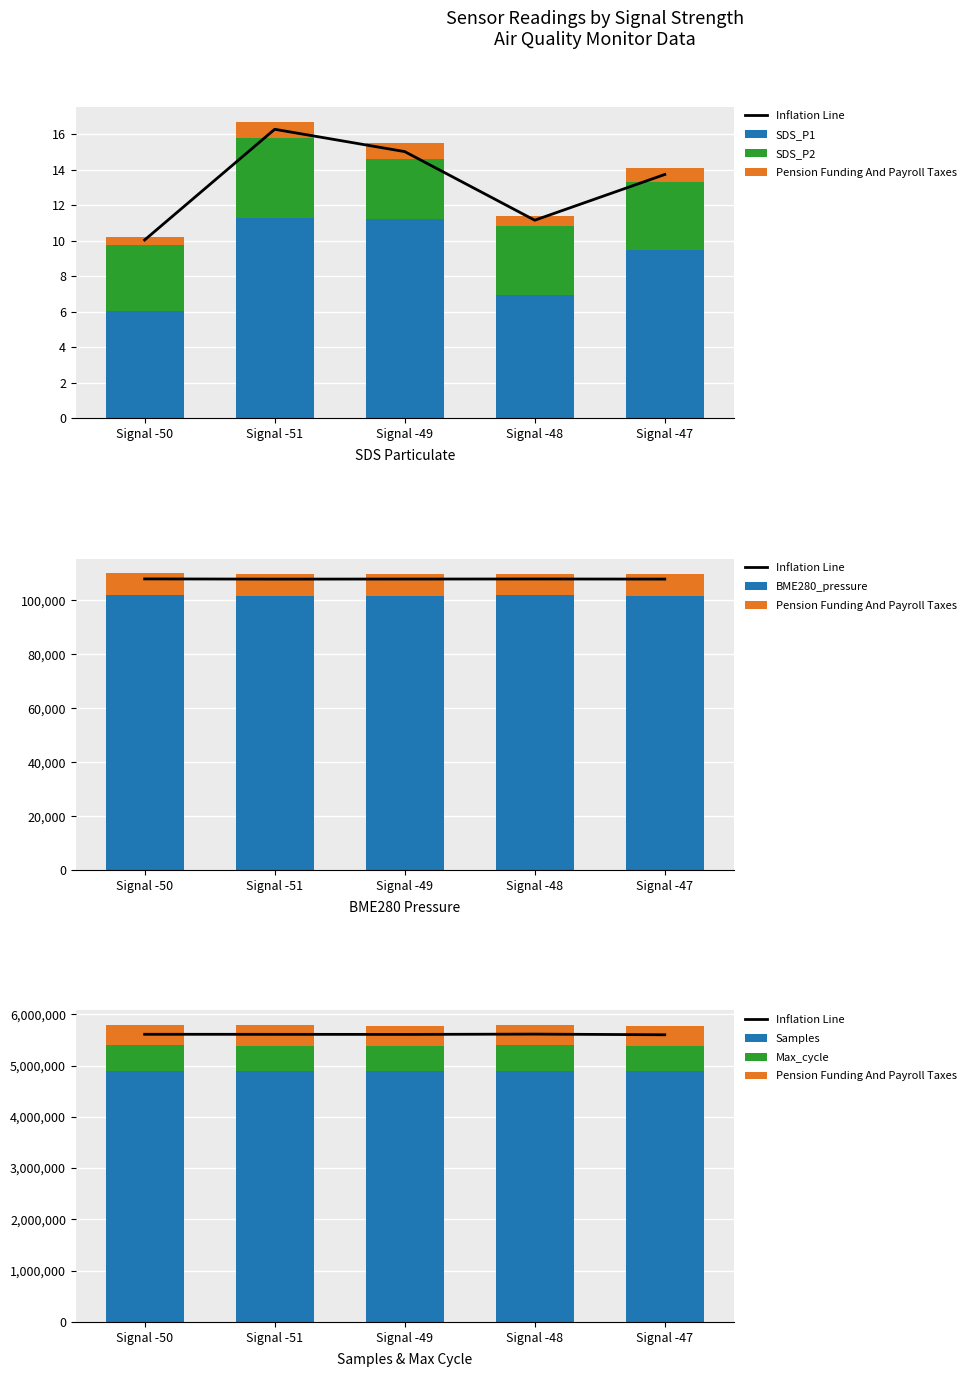

What is the difference between the maximum and second lowest values in the Max_cycle series?

8649.6